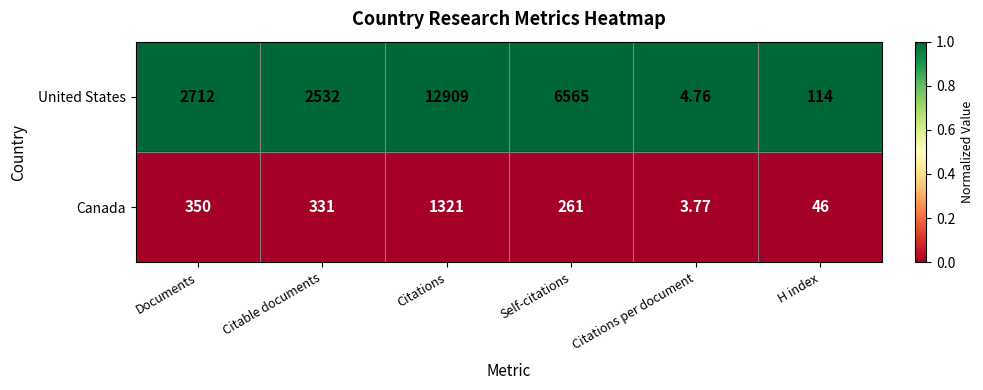

Rank the series at Citations from lowest to highest value.

Canada, United States